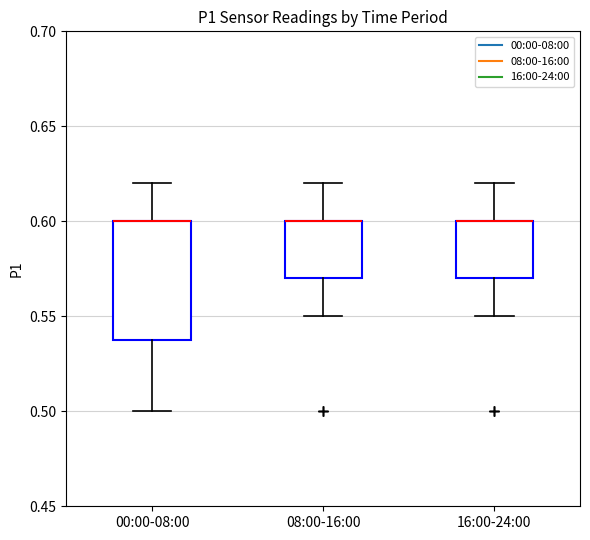

Reading left to right, read every box against the y-axis: the position of its median line, the range the box covers, and the ends of its whiskers. The values are not printed on the chart, so give them approximately, as read against the axis.

00:00-08:00: median 0.60 (drawn on the box's upper edge), box 0.54 to 0.60, whiskers 0.50 to 0.62
08:00-16:00: median 0.60 (drawn on the box's upper edge), box 0.57 to 0.60, whiskers 0.55 to 0.62
16:00-24:00: median 0.60 (drawn on the box's upper edge), box 0.57 to 0.60, whiskers 0.55 to 0.62